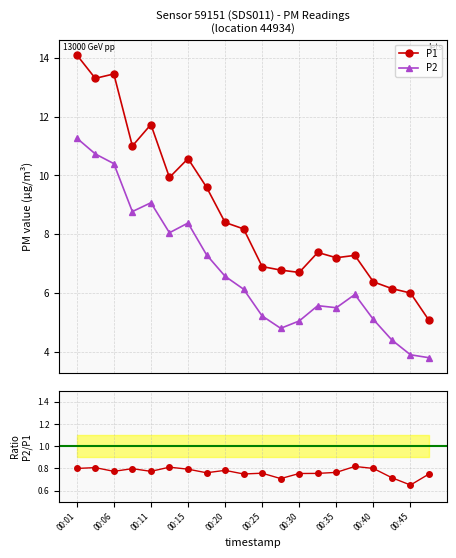

Which series has the largest range (max minus min)?

P1